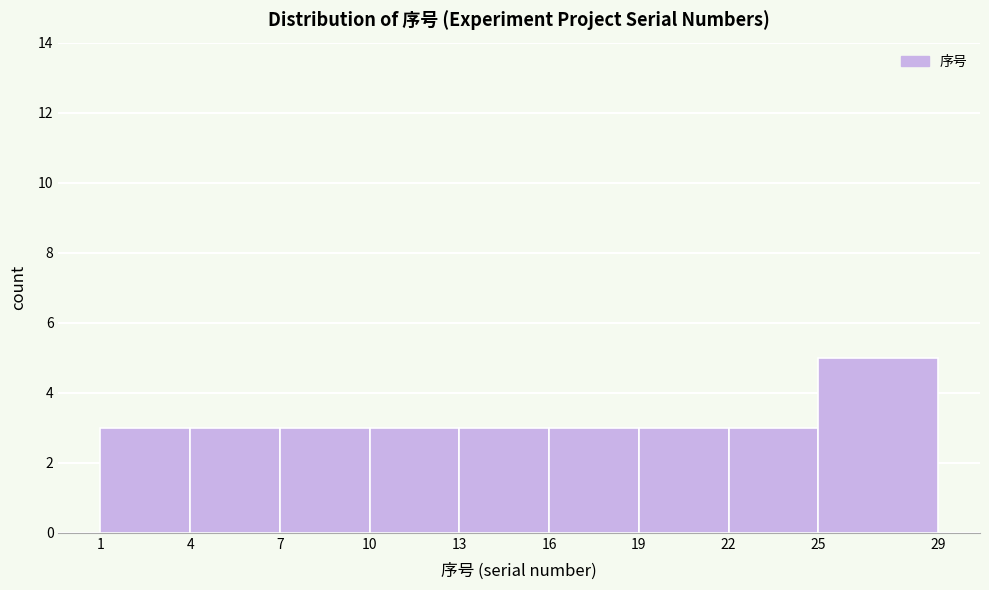

Reading left to right, transcribe this chart: for each bar, give the range it covers on the x-axis and its height. The values are not printed on the chart, so give them approximately, as read against the axis.

1 to 4: 3
4 to 7: 3
7 to 10: 3
10 to 13: 3
13 to 16: 3
16 to 19: 3
19 to 22: 3
22 to 25: 3
25 to 29: 5